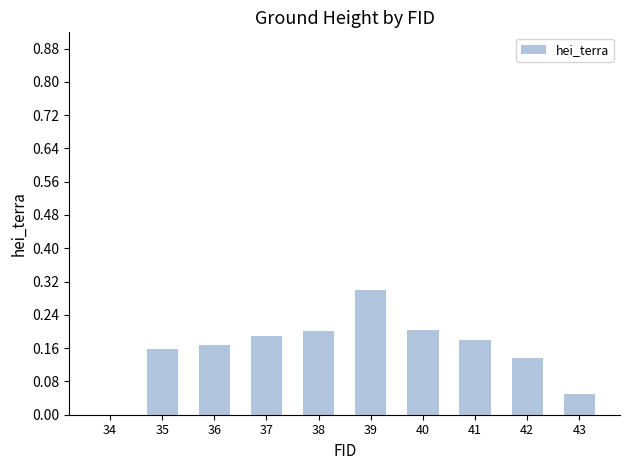

True or false: the data shows 0.0 at 43.

True